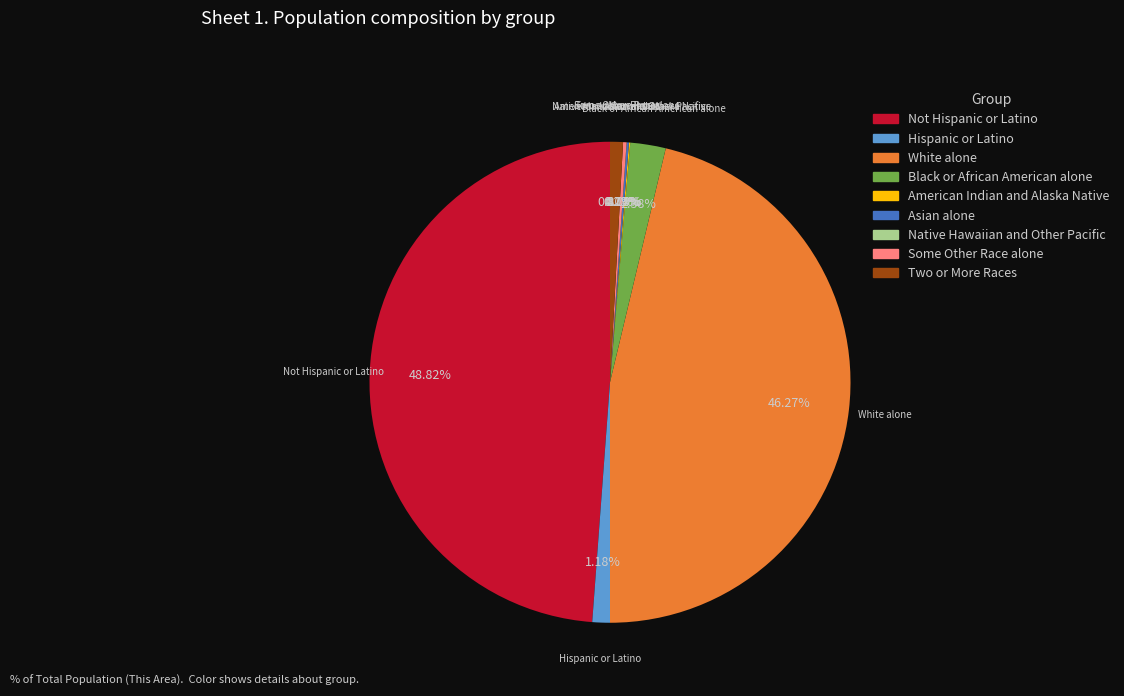

Between White alone and Not Hispanic or Latino, which is larger?

Not Hispanic or Latino